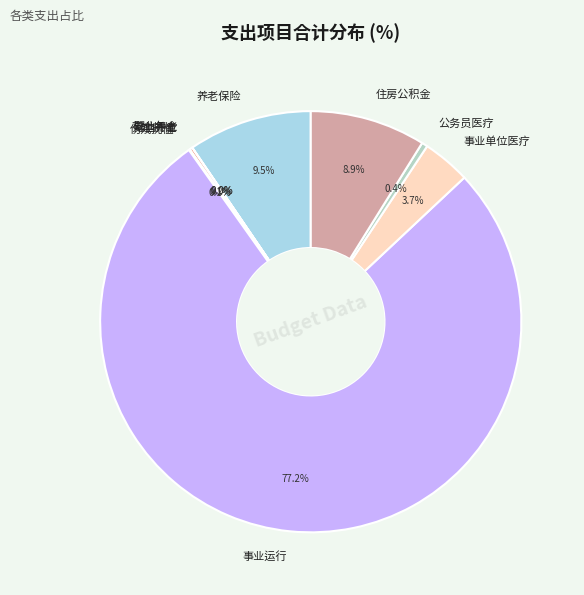

Which category has the biggest portion of the pie?

事业运行